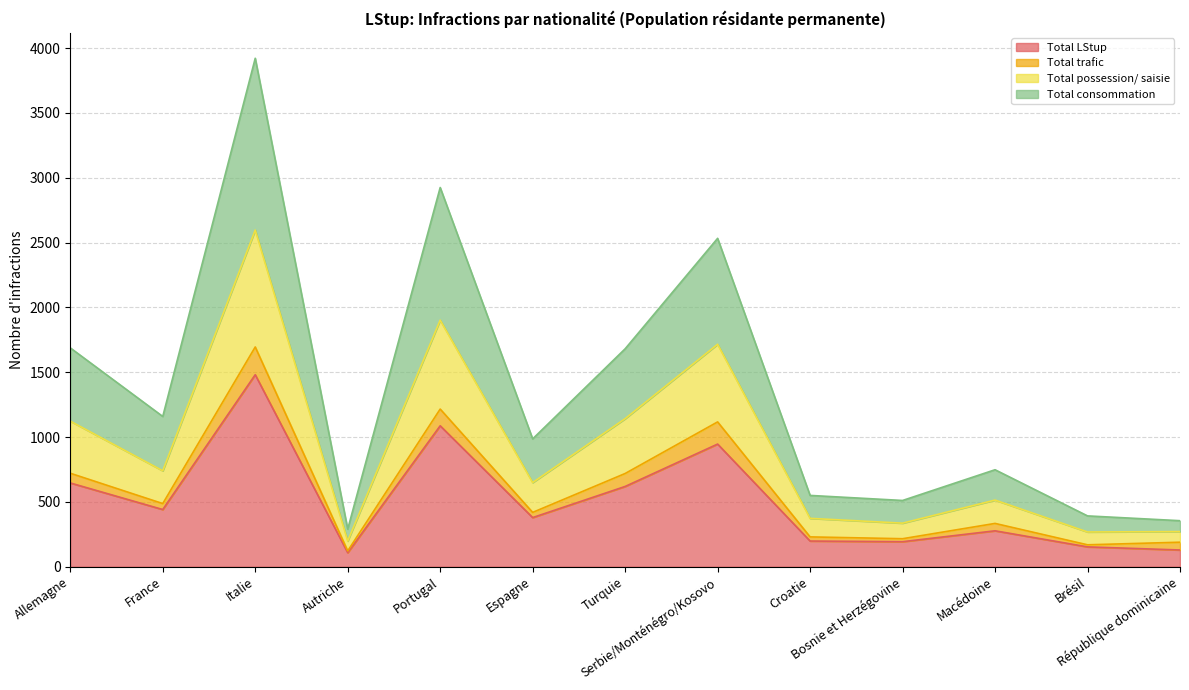

The value of Total possession/ saisie at Brésil is 66. True or false?

False